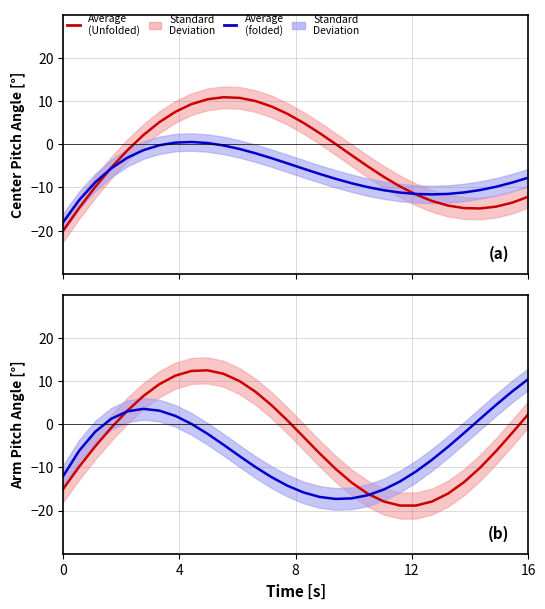

How many interior local valleys does the Average (Unfolded) series have?

1